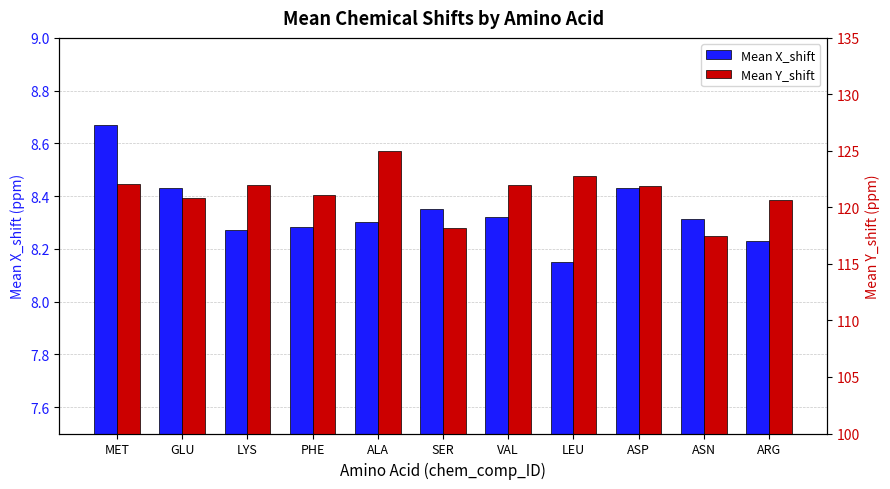

At SER, list the series in order from smallest to largest.

Mean X_shift, Mean Y_shift